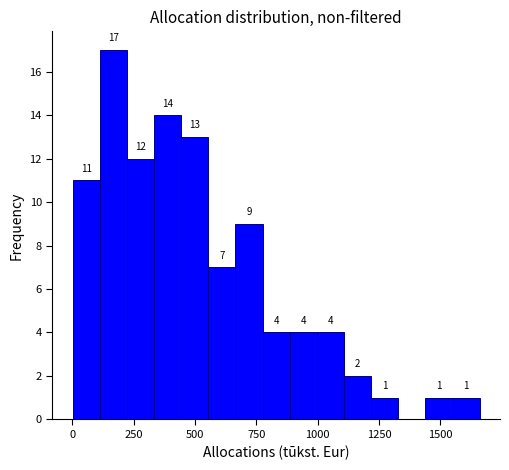

Read against the x-axis, roughly where is the centre of the tallest bar?

150